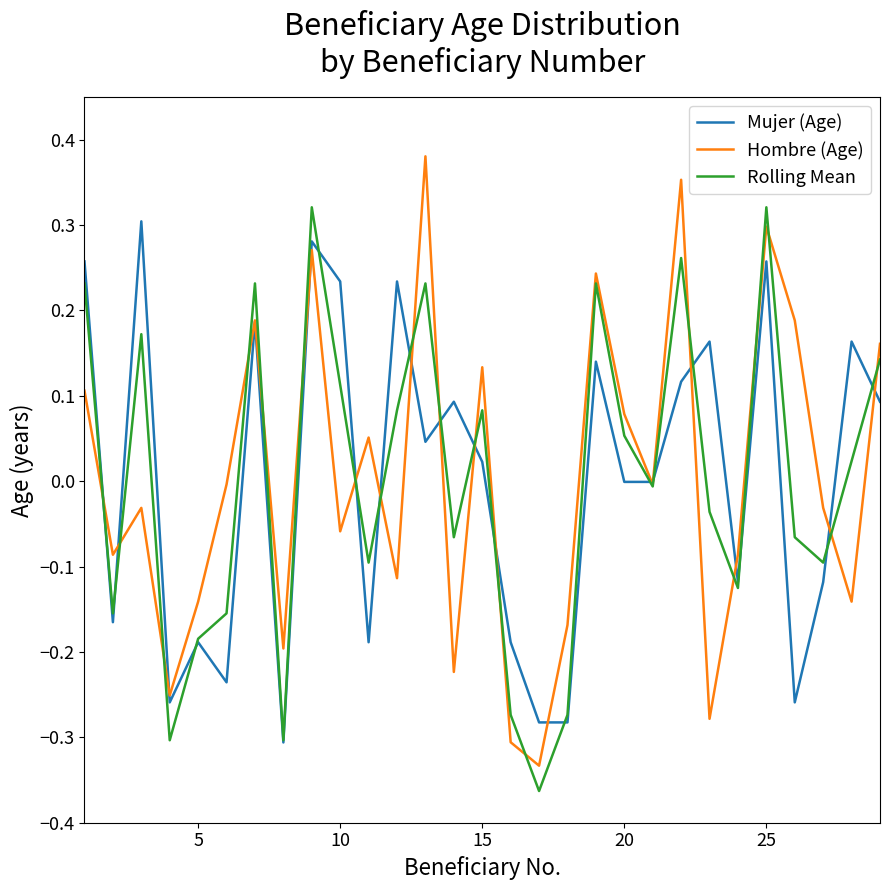

Which series has the largest range (max minus min)?

Hombre (Age)